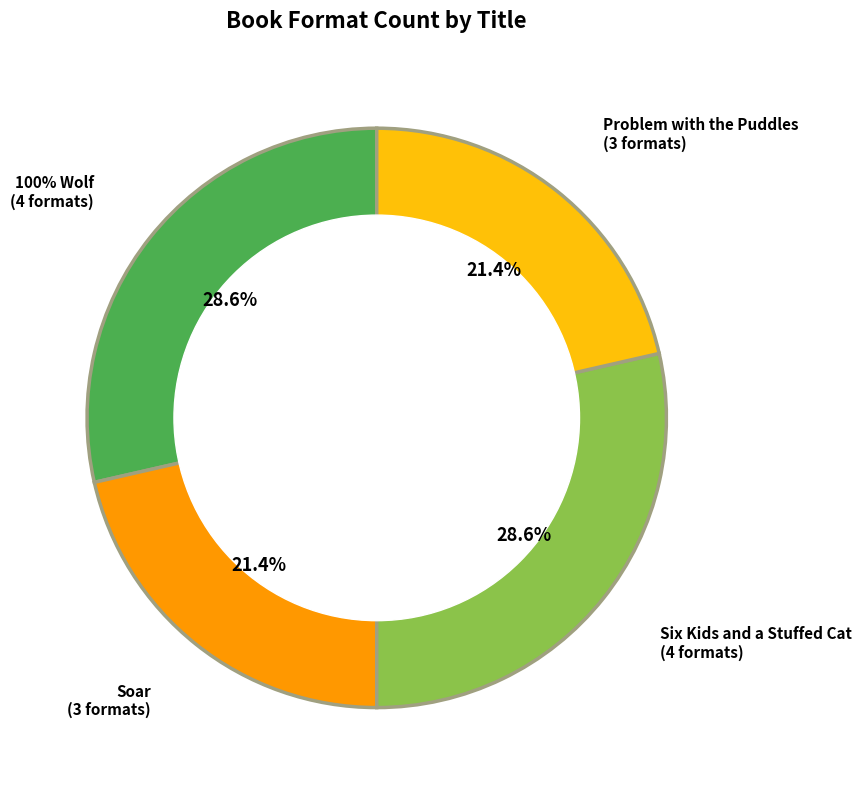

Which has a higher value, Six Kids and a Stuffed Cat or Problem with the Puddles?

Six Kids and a Stuffed Cat